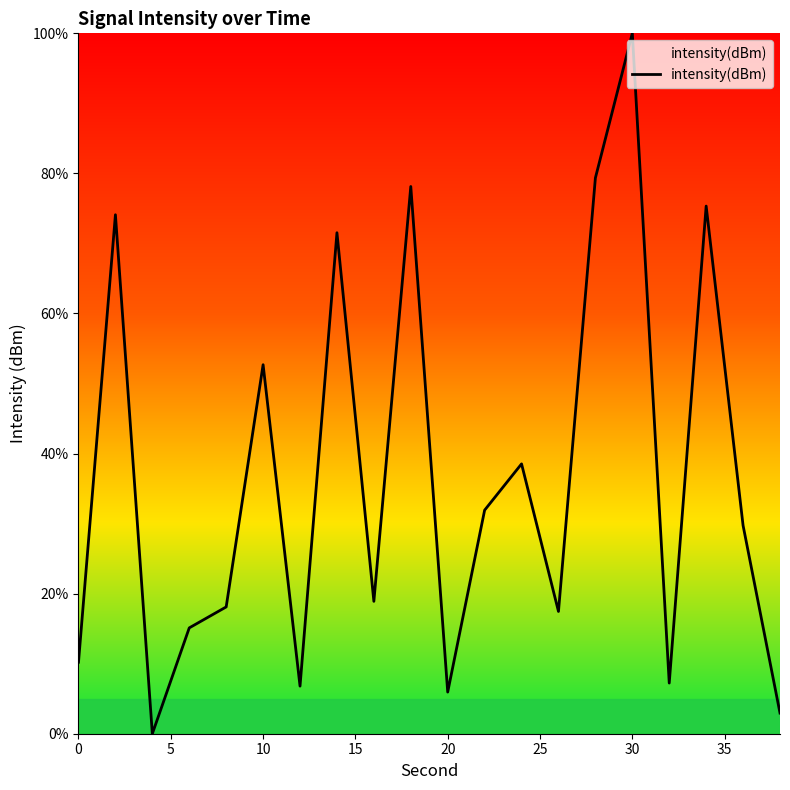

What is the maximum value shown in the chart?

100.0